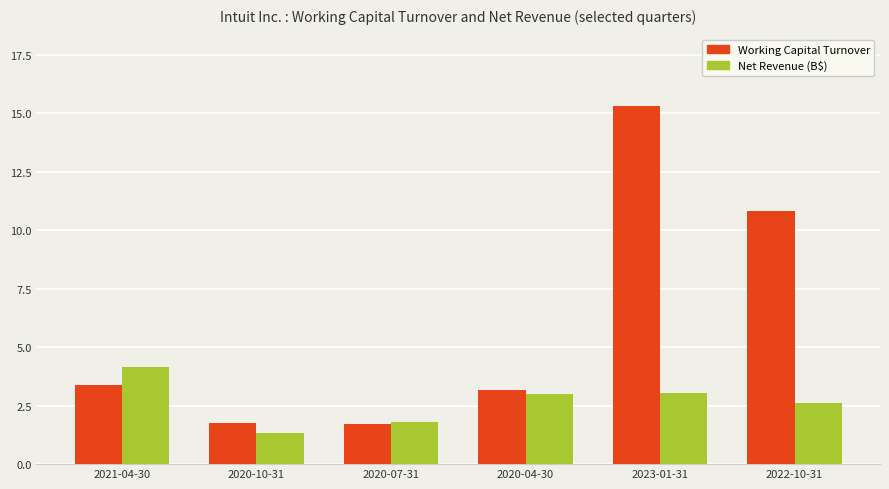

Reading right to left, list all the values displayed in this chart.

Working Capital Turnover: 10.8	15.3	3.2	1.7	1.7	3.4
Net Revenue (B$): 2.6	3.0	3.0	1.8	1.3	4.2